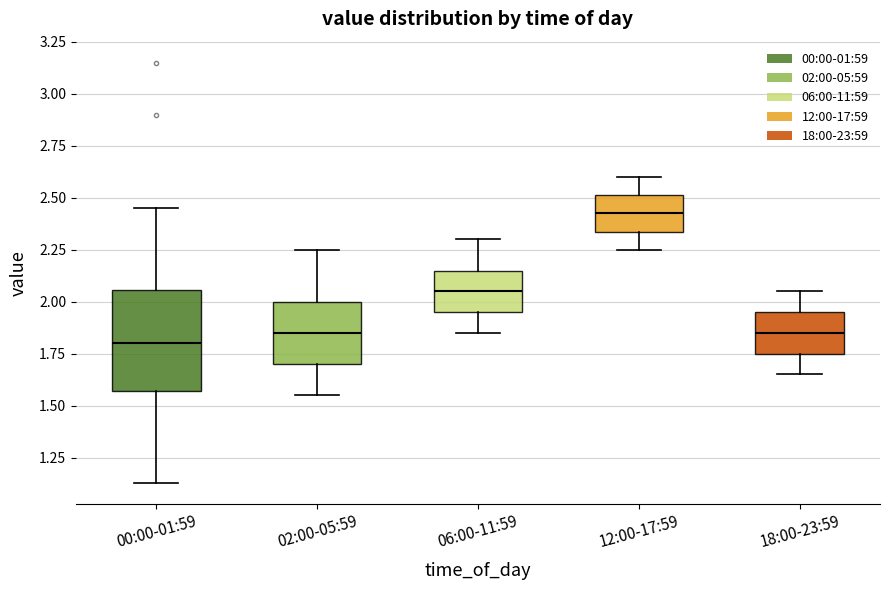

Which box's median line is the highest?

12:00-17:59